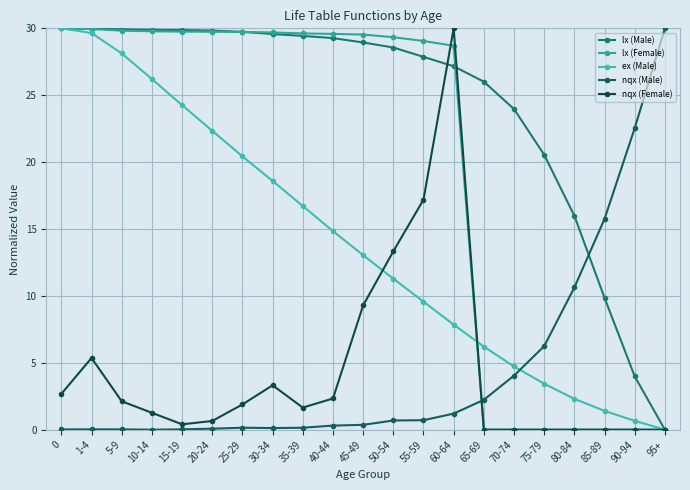

Between 30-34 and 40-44, which series saw the biggest shift?

ex (Male)